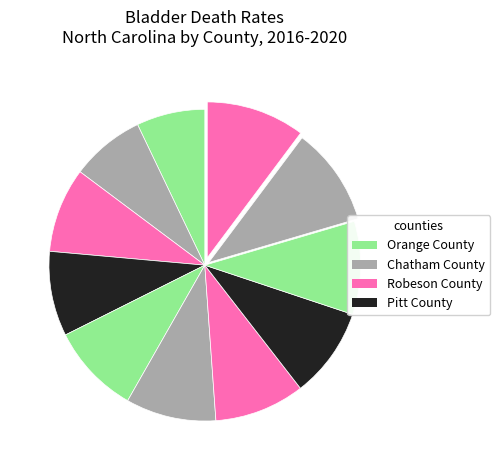

How many segments does this pie chart have?

11